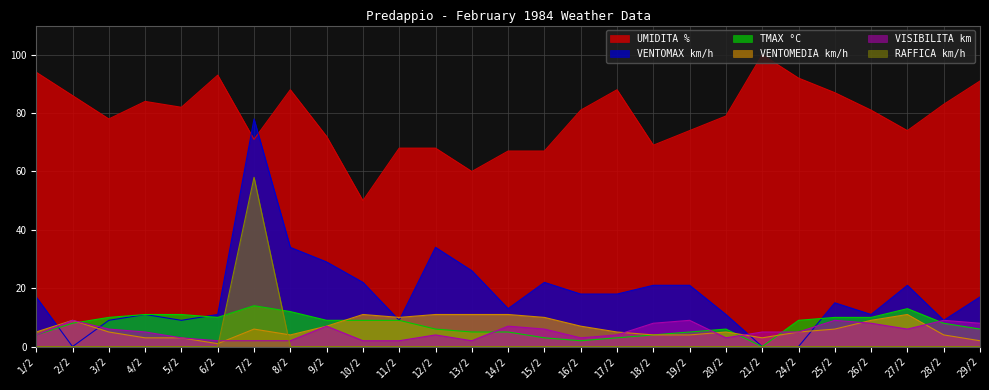

Reading right to left, what are all the values shown in this chart?

UMIDITA %: 29/2=91	28/2=83	27/2=74	26/2=81	25/2=87	24/2=92	21/2=100	20/2=79	19/2=74	18/2=69	17/2=88	16/2=81	15/2=67	14/2=67	13/2=60	12/2=68	11/2=68	10/2=50	9/2=72	8/2=88	7/2=71	6/2=93	5/2=82	4/2=84	3/2=78	2/2=86	1/2=94
VENTOMEDIA km/h: 29/2=2	28/2=4	27/2=11	26/2=9	25/2=6	24/2=5	21/2=3	20/2=5	19/2=4	18/2=4	17/2=5	16/2=7	15/2=10	14/2=11	13/2=11	12/2=11	11/2=10	10/2=11	9/2=7	8/2=4	7/2=6	6/2=1	5/2=3	4/2=3	3/2=5	2/2=9	1/2=5
TMAX °C: 29/2=6	28/2=8	27/2=13	26/2=10	25/2=10	24/2=9	21/2=0	20/2=6	19/2=5	18/2=4	17/2=3	16/2=2	15/2=3	14/2=5	13/2=5	12/2=6	11/2=9	10/2=9	9/2=9	8/2=12	7/2=14	6/2=10	5/2=11	4/2=11	3/2=10	2/2=8	1/2=4
VENTOMAX km/h: 29/2=17	28/2=9	27/2=21	26/2=11	25/2=15	24/2=0	21/2=0	20/2=11	19/2=21	18/2=21	17/2=18	16/2=18	15/2=22	14/2=13	13/2=26	12/2=34	11/2=9	10/2=22	9/2=29	8/2=34	7/2=78	6/2=11	5/2=9	4/2=11	3/2=9	2/2=0	1/2=17
VISIBILITA km: 29/2=8	28/2=9	27/2=6	26/2=8	25/2=9	24/2=5	21/2=5	20/2=3	19/2=9	18/2=8	17/2=4	16/2=3	15/2=6	14/2=7	13/2=2	12/2=4	11/2=2	10/2=2	9/2=7	8/2=2	7/2=2	6/2=2	5/2=3	4/2=5	3/2=6	2/2=9	1/2=4
RAFFICA km/h: 29/2=0	28/2=0	27/2=0	26/2=0	25/2=0	24/2=0	21/2=0	20/2=0	19/2=0	18/2=0	17/2=0	16/2=0	15/2=0	14/2=0	13/2=0	12/2=0	11/2=0	10/2=0	9/2=0	8/2=0	7/2=58	6/2=0	5/2=0	4/2=0	3/2=0	2/2=0	1/2=0